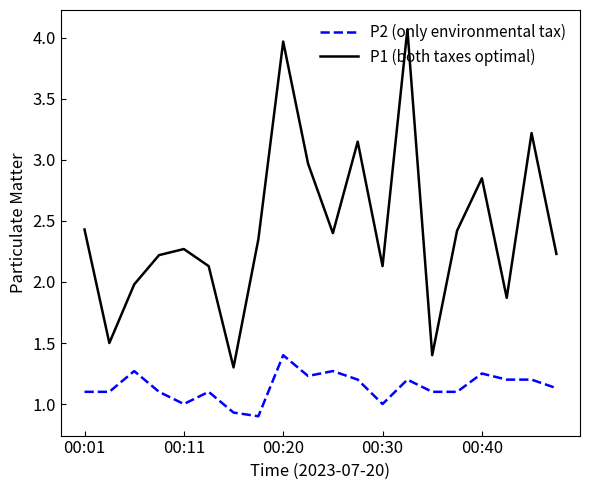

Which series has the largest total across all categories?

P1 (both taxes optimal)